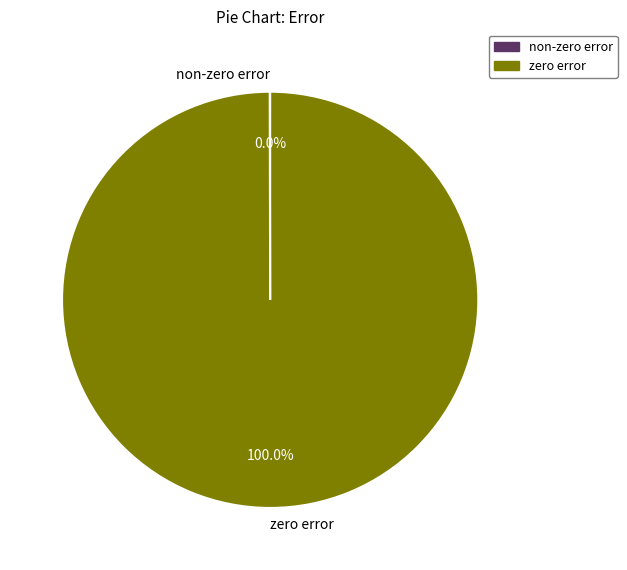

To the nearest percent, what is the difference between the largest and smallest slice percentages?

100%